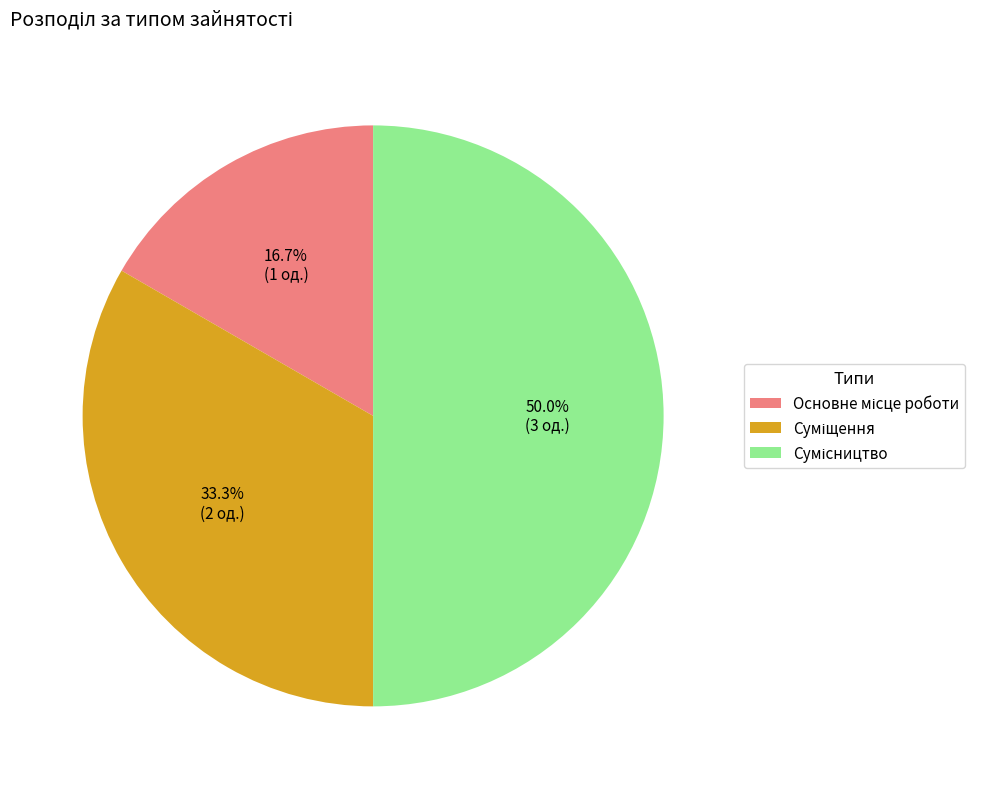

What is the change in value from Суміщення to Сумісництво?

+1